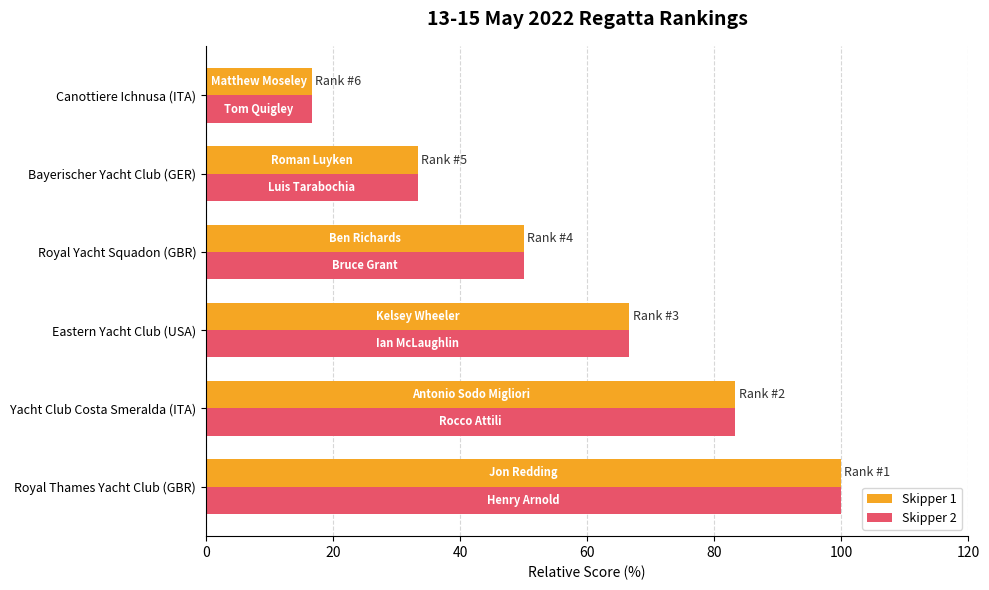

List the labels in order of Skipper 1 value, largest first.

Royal Thames Yacht Club (GBR), Yacht Club Costa Smeralda (ITA), Eastern Yacht Club (USA), Royal Yacht Squadon (GBR), Bayerischer Yacht Club (GER), Canottiere Ichnusa (ITA)